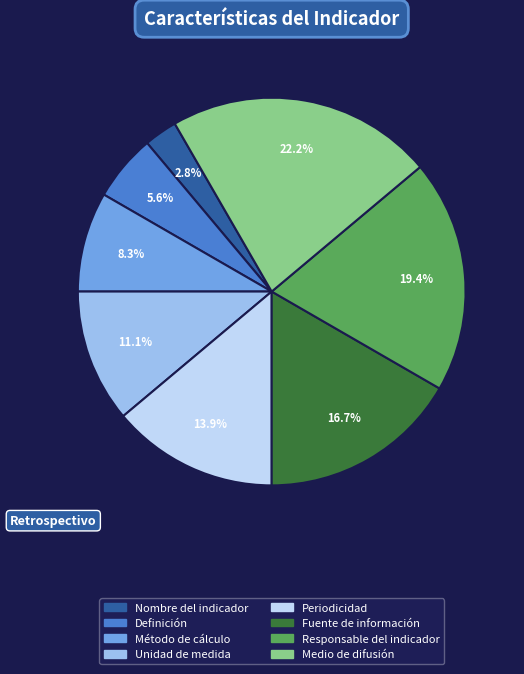

The Método de cálculo slice represents 14% of the pie. True or false?

False